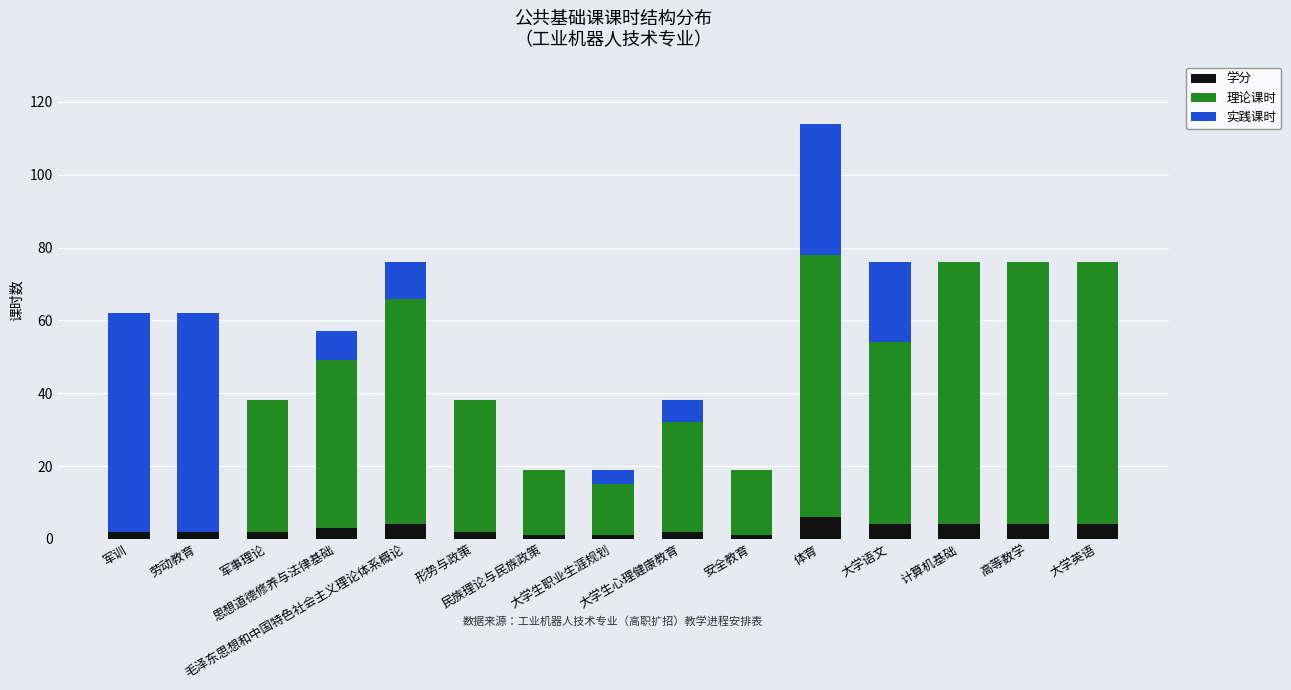

What is the highest value of the 学分 series?

6